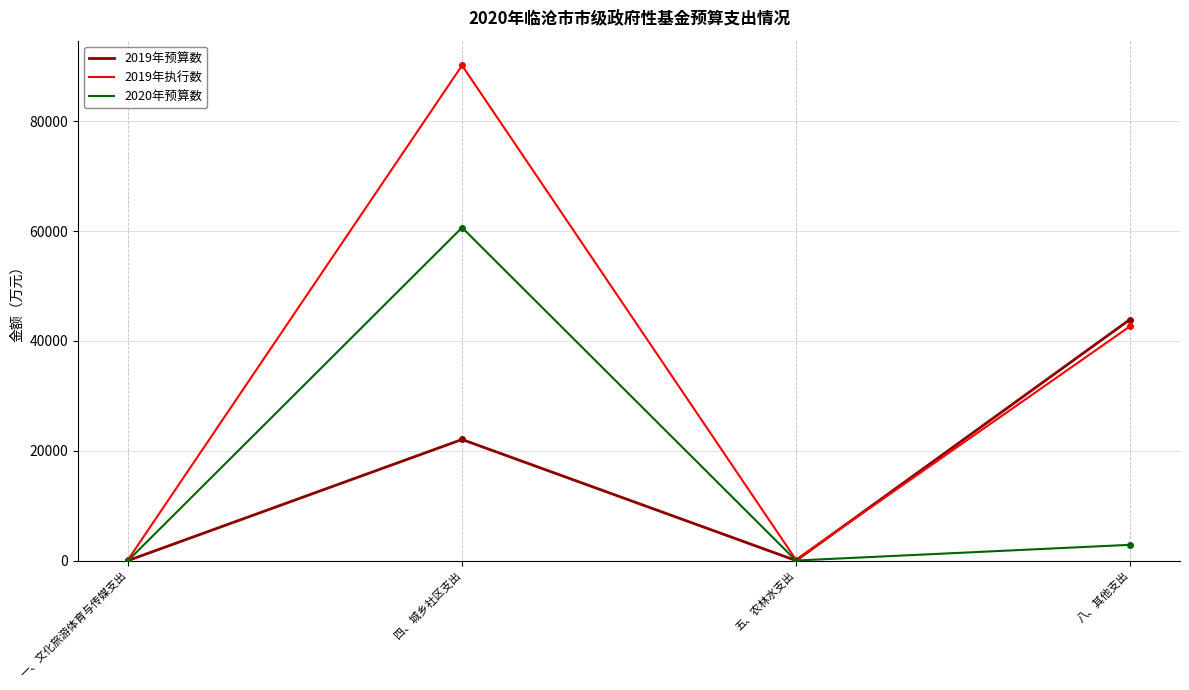

At which category is the sum across all series the highest?

四、城乡社区支出